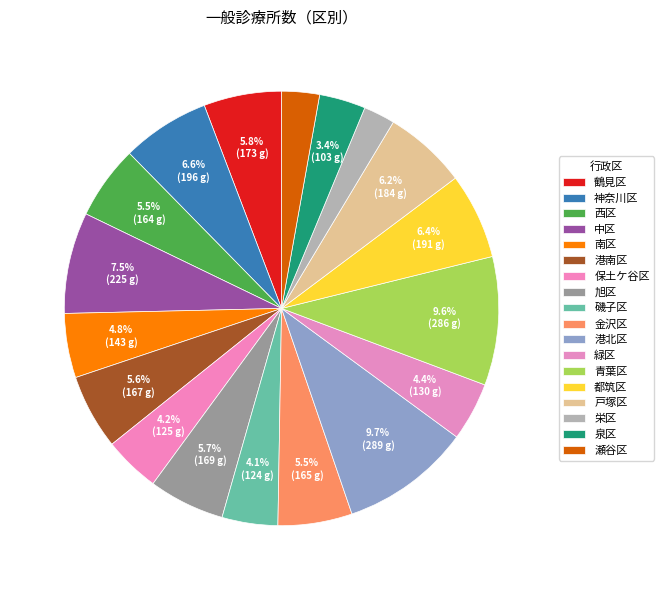

To the nearest percent, what is the difference between the 瀬谷区 and 磯子区 slice percentages?

1%